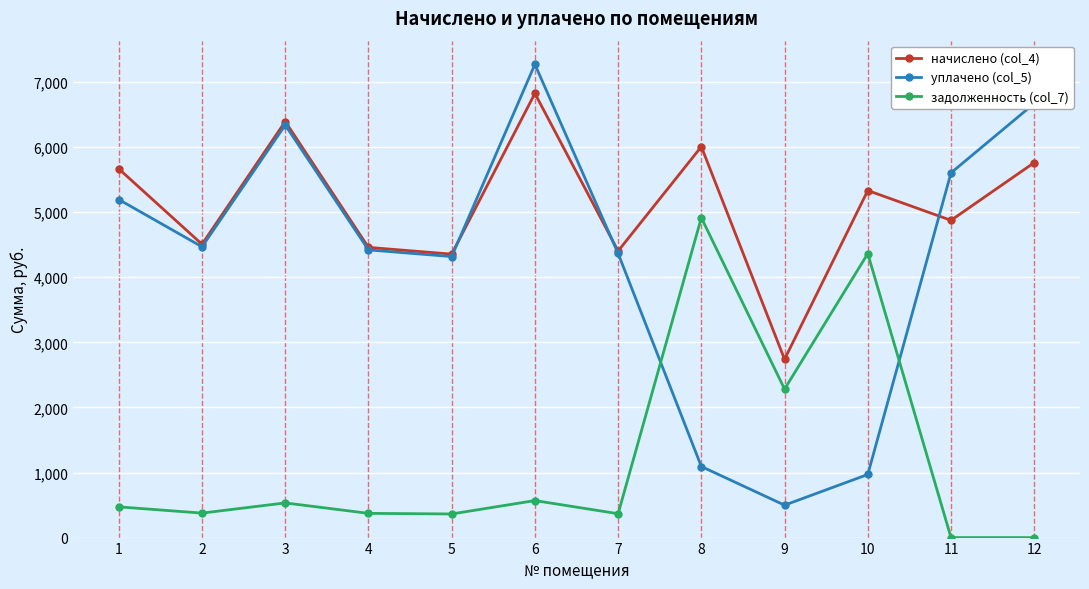

Which series ends up on top after the final intersection of уплачено (col_5) and задолженность (col_7)?

уплачено (col_5)